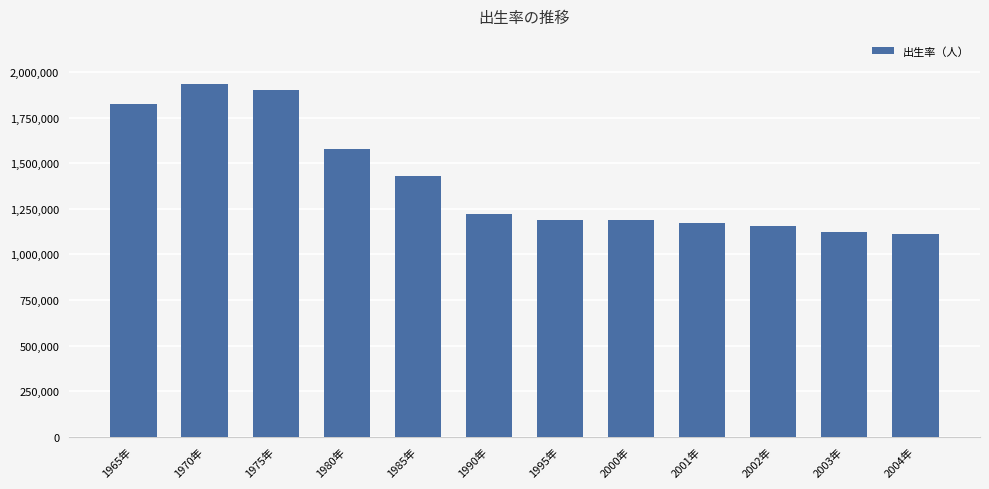

Is it true that the value at 1985年 is 2032017?

False